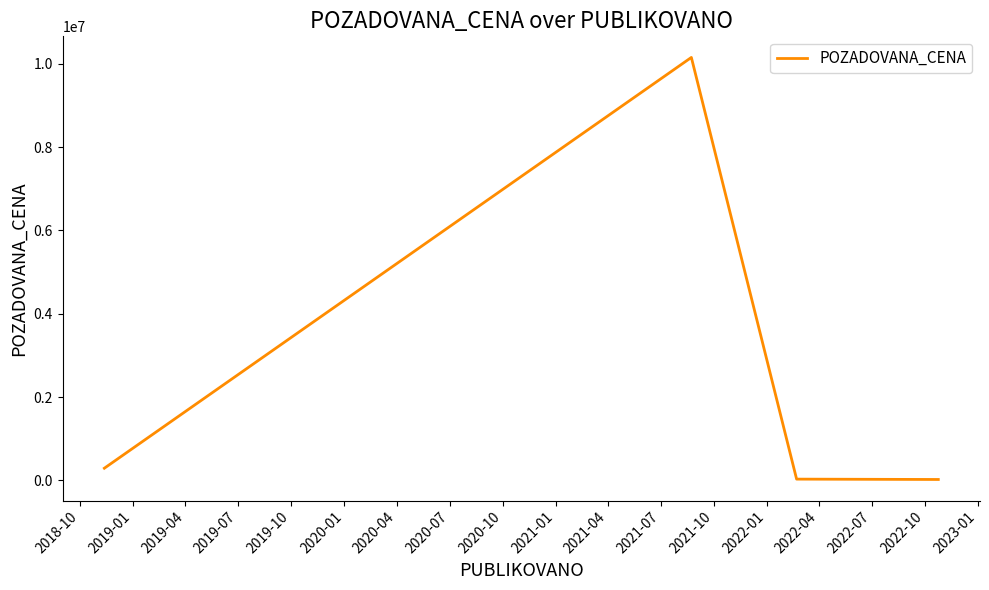

What is the maximum value shown in the chart?

10153000